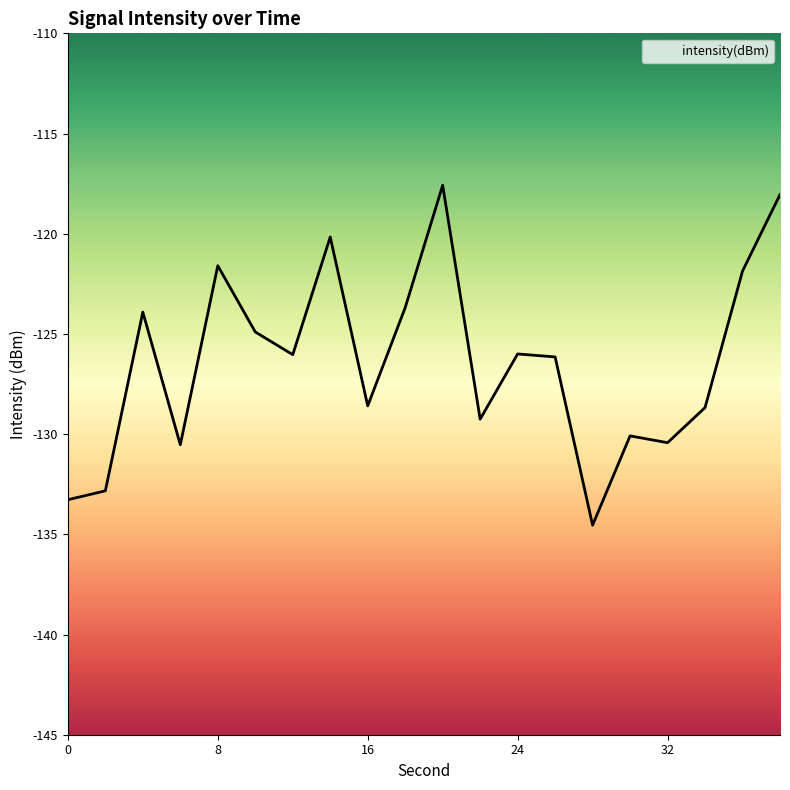

True or false: the data shows -121.9 at 36.

True